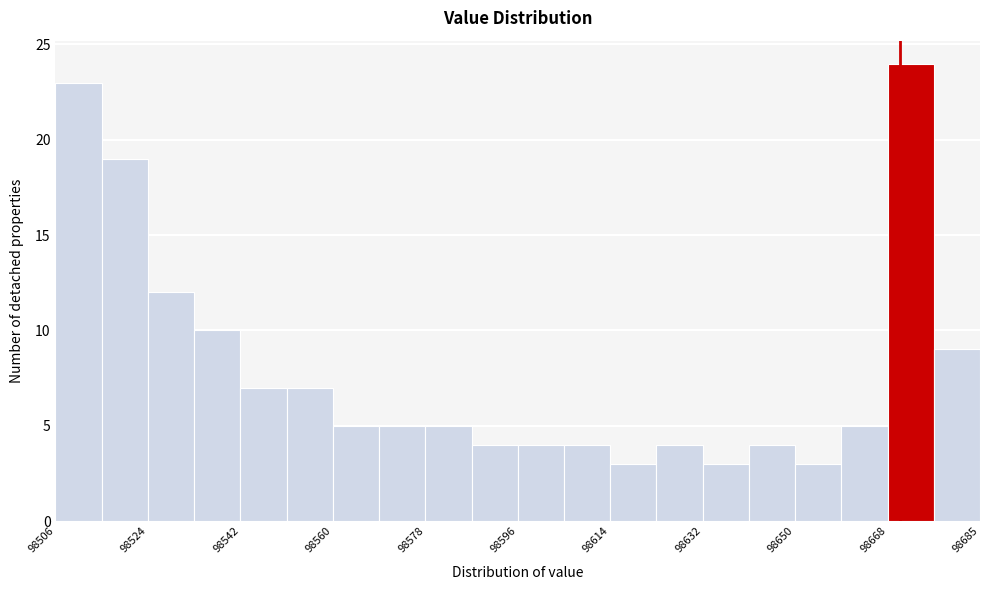

Over which range of the x-axis is the bar tallest?

98668 to 98676